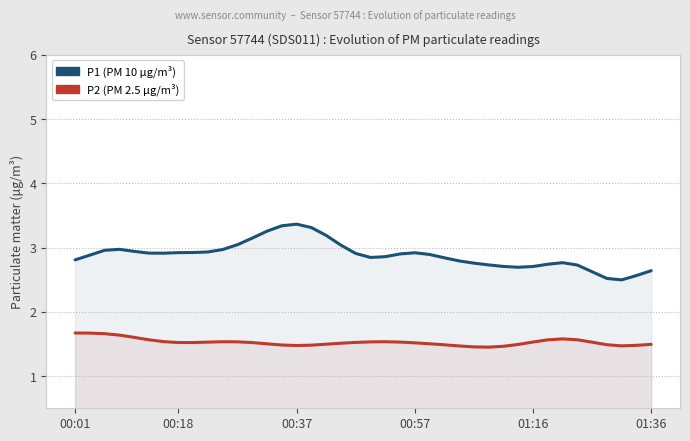

The P2 series shows 2.5 at 14. True or false?

False